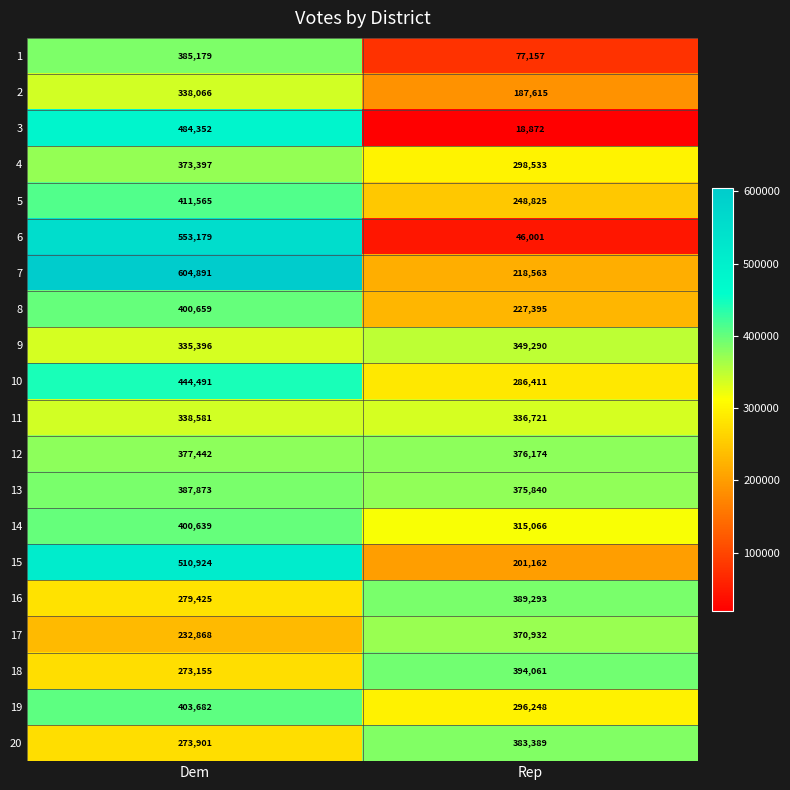

What value does the 2 series have at Dem, to the nearest 10?

338070